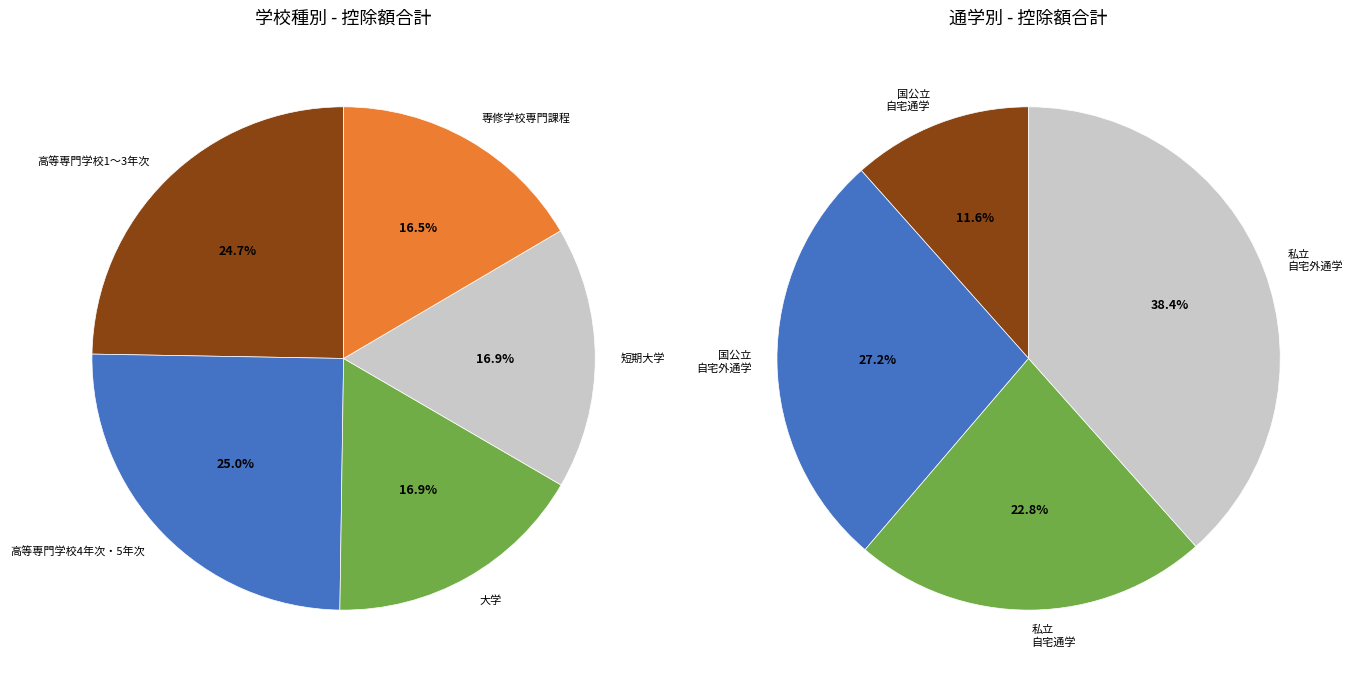

Does any single category account for the majority?

No